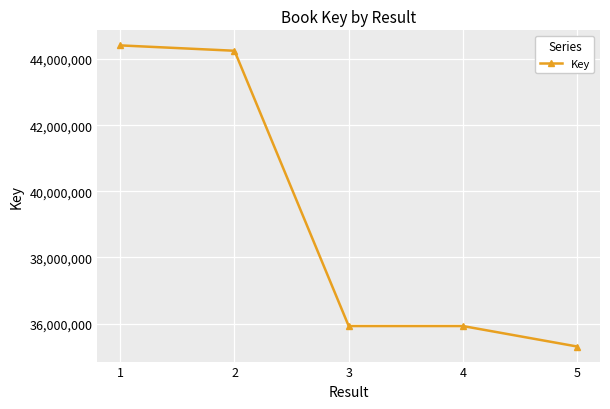

Where does the data first go above 35925698?

1